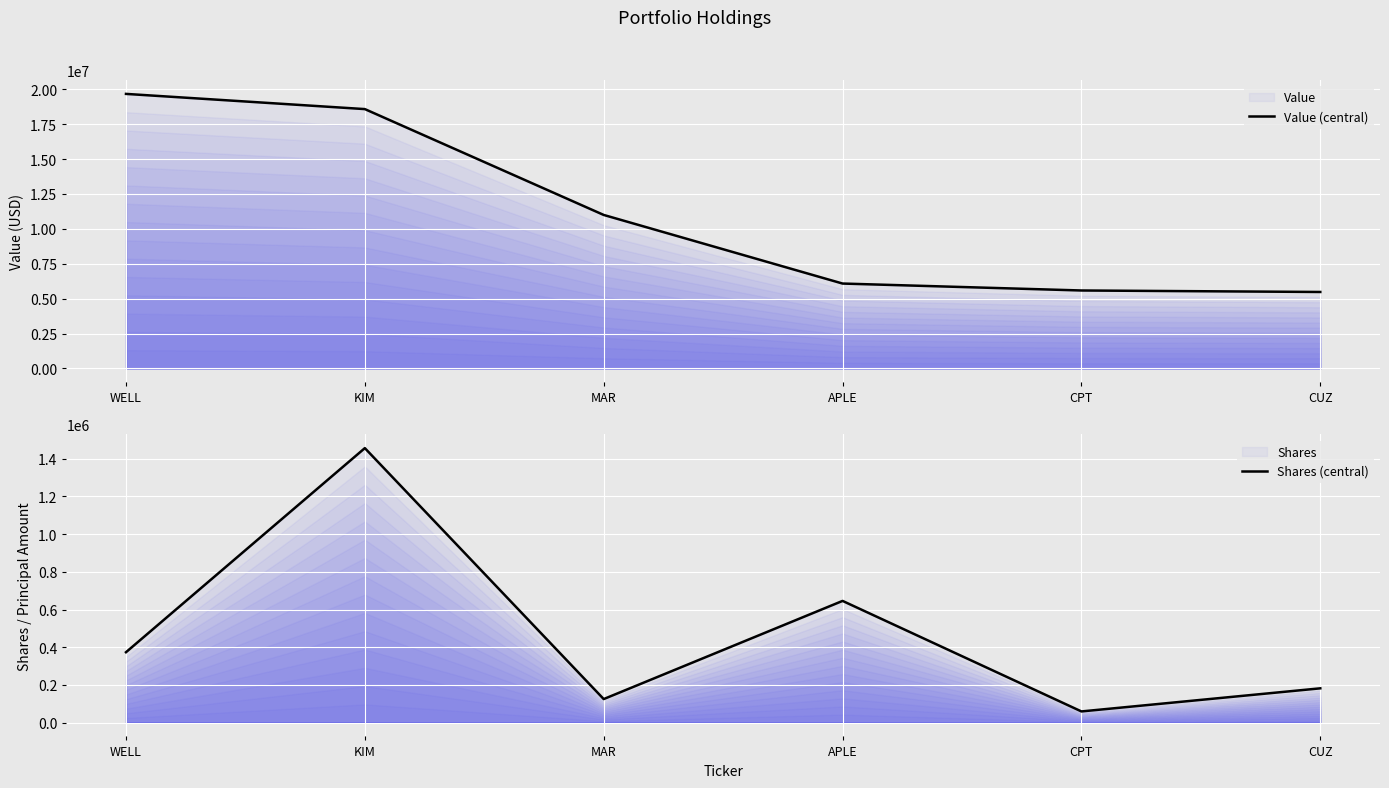

Which series changed the most between APLE and CUZ?

Value (central)